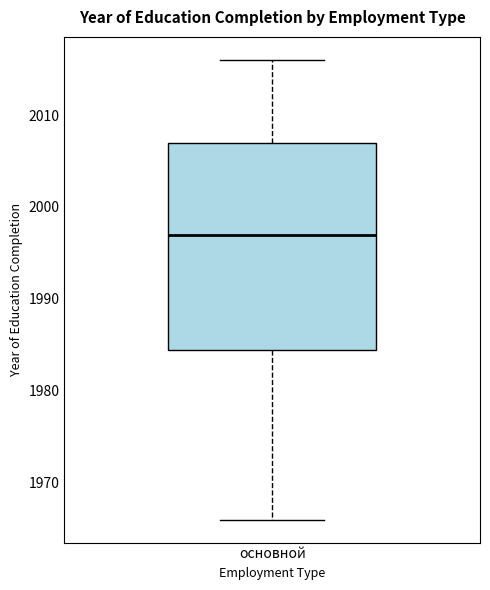

Transcribe this box plot: give where the median line is, the range the box spans, and where the two whiskers end, as read against the y-axis. The values are not printed on the chart, so give them approximately, as read against the axis.

median 1997, box 1985 to 2007, whiskers 1966 to 2016